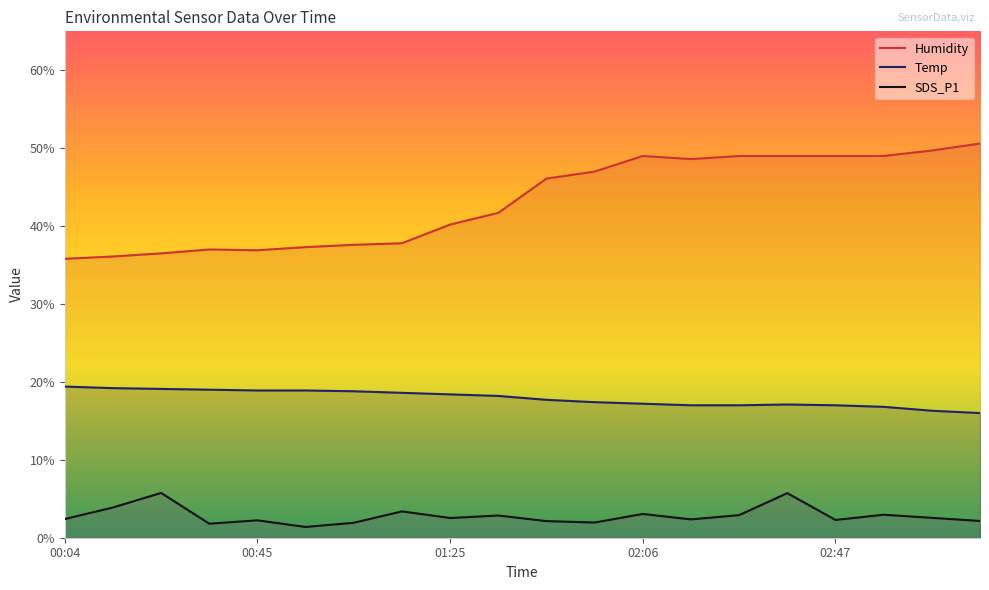

Rank the series by their maximum value, from highest to lowest.

Humidity, Temp, SDS_P1